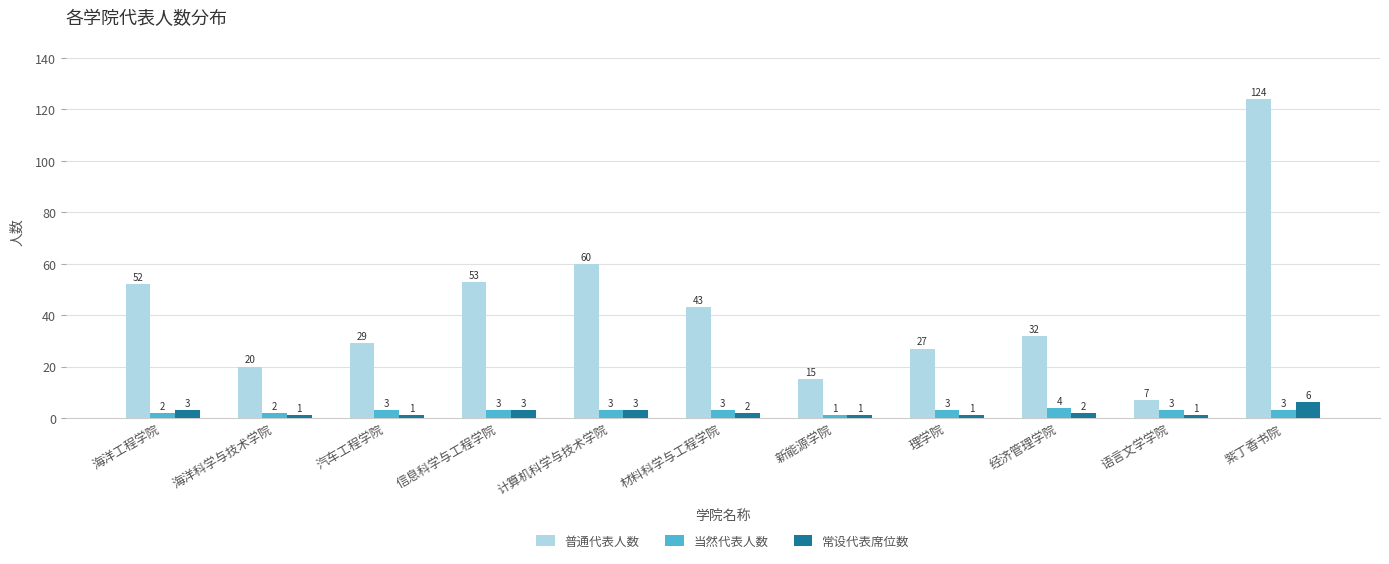

Does the chart contain any negative values?

No